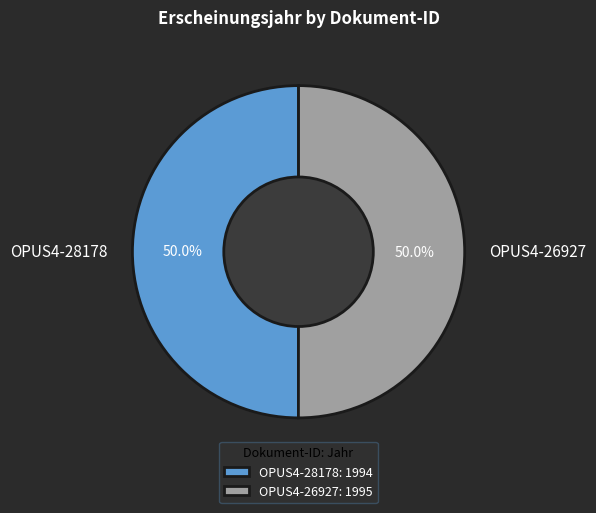

Approximately how many times larger is the value at OPUS4-28178 compared to OPUS4-26927?

1.0